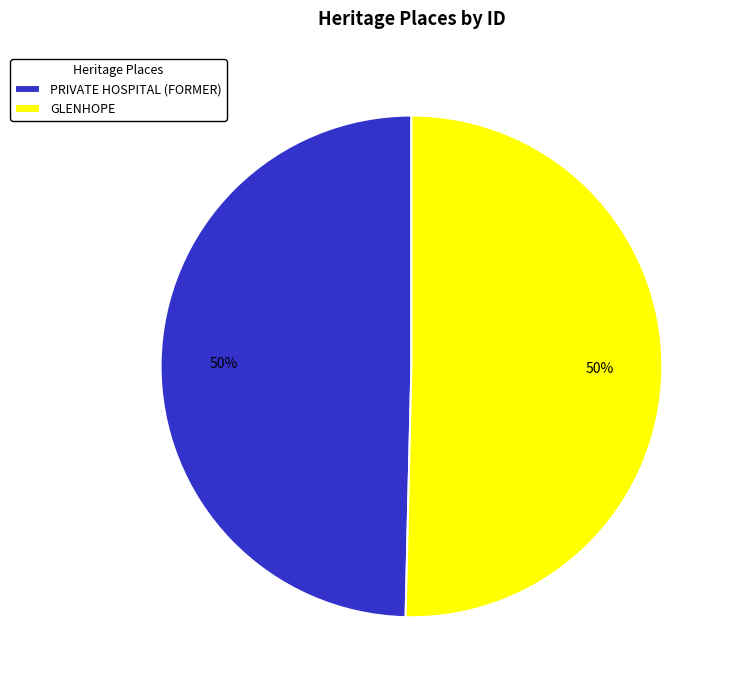

Is it true that PRIVATE HOSPITAL (FORMER) is 50% of the pie?

True